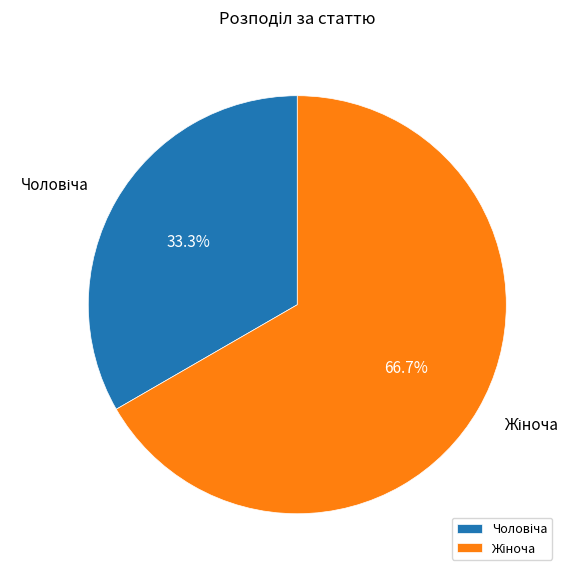

How many slices are in this pie chart?

2